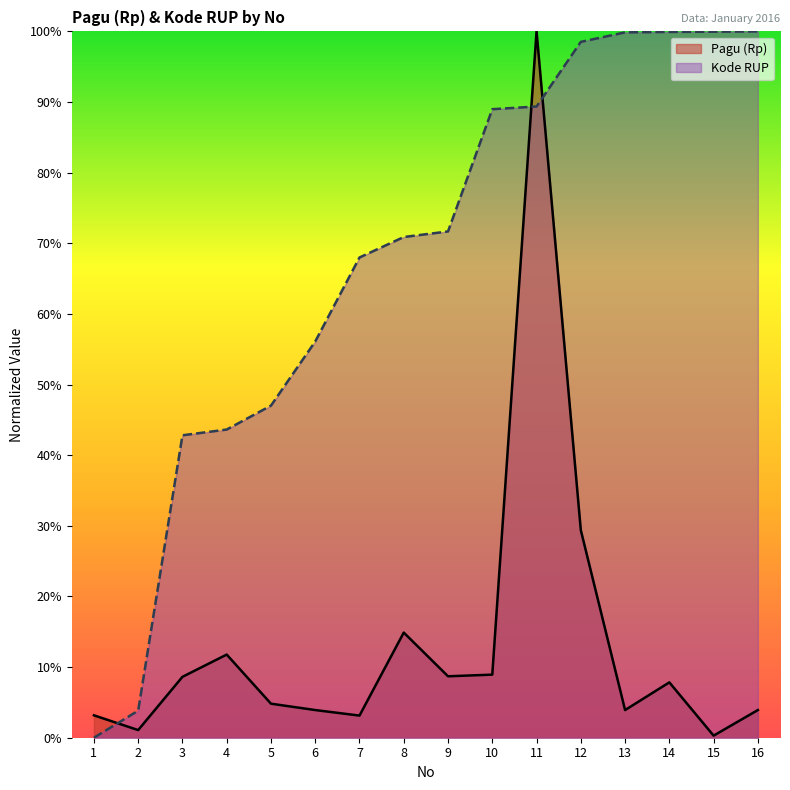

How many lines are shown in the chart?

2